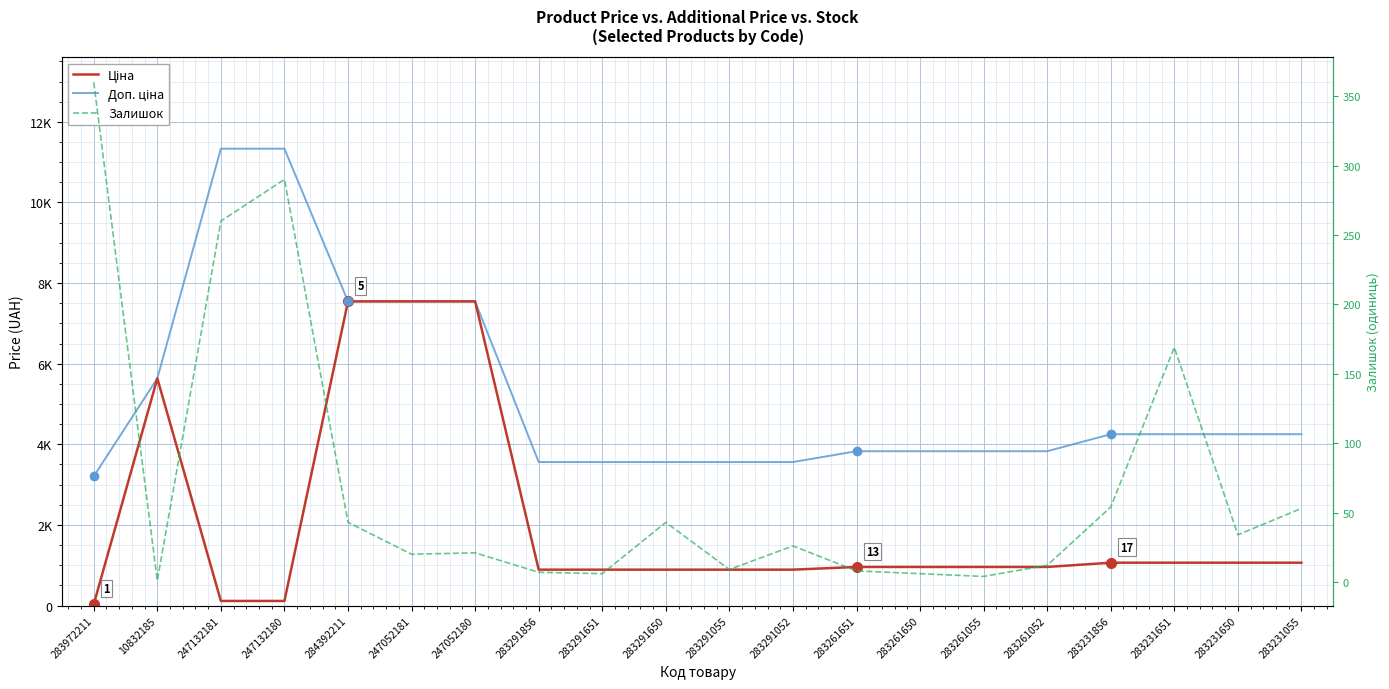

At which category is the sum across all series the highest?

284392211